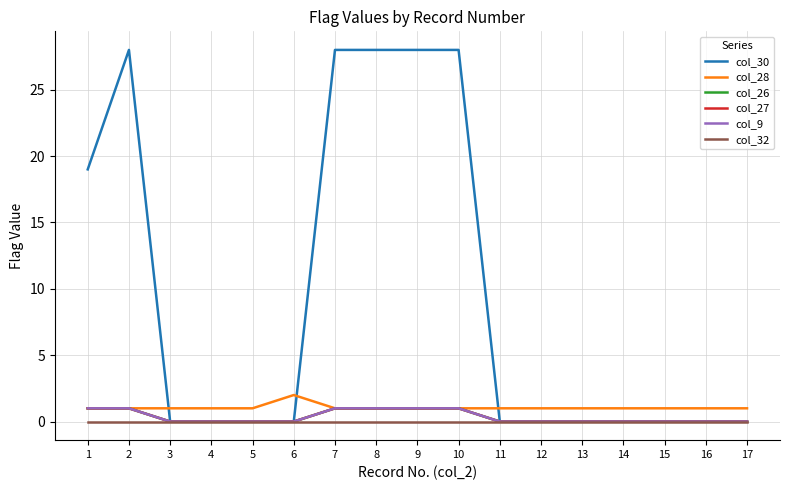

Is this an area chart (filled region under the line)?

No